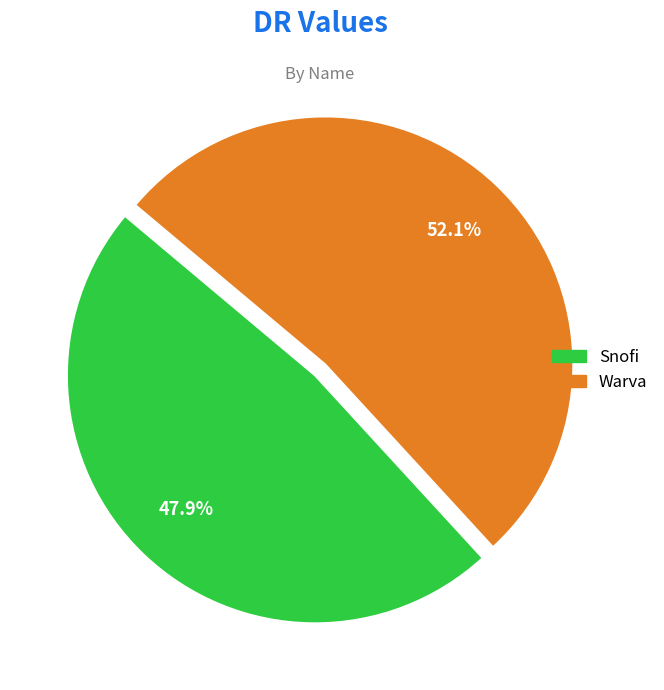

What percentage is the Snofi slice, to the nearest percent?

48%